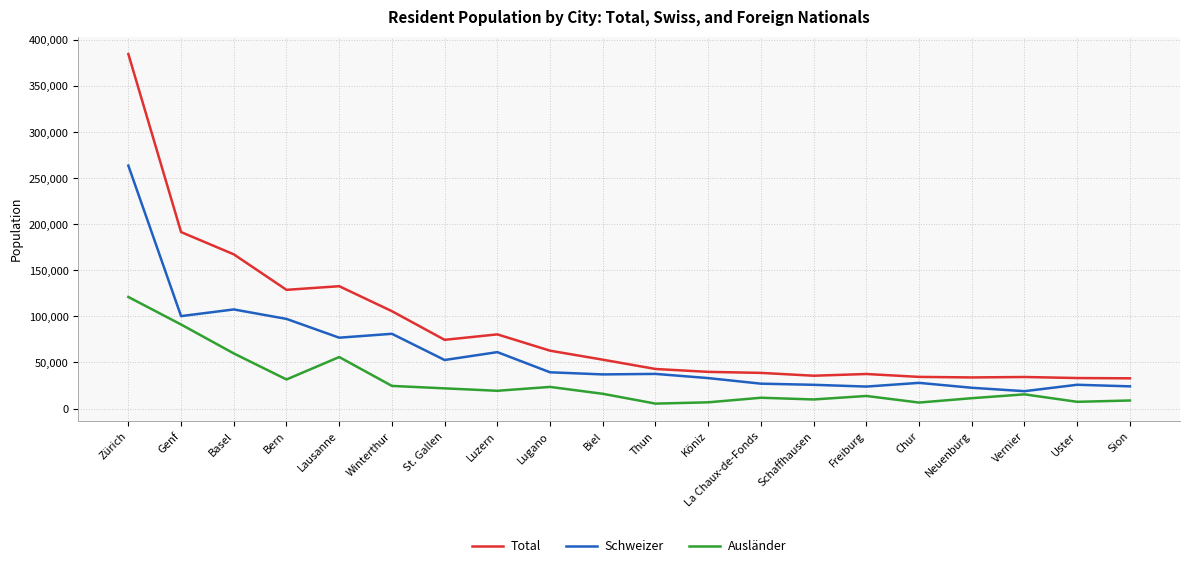

Is the value of Total at Bern greater than the value of Schweizer at Winterthur?

Yes